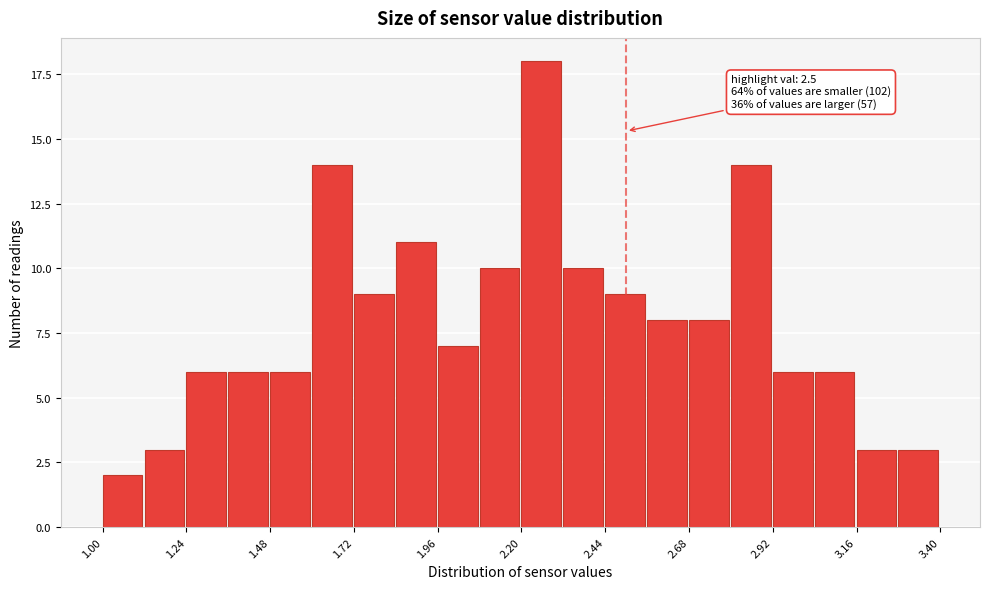

Read against the x-axis, roughly where is the centre of the tallest bar?

2.25